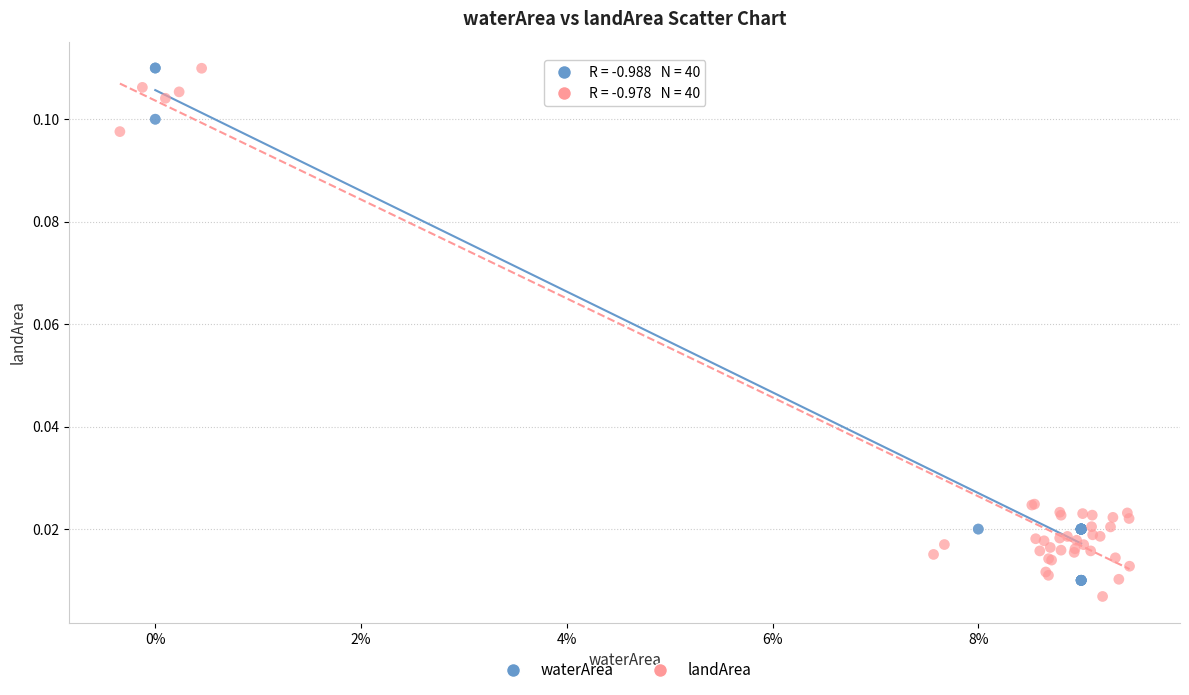

Which series has the largest Y range (max minus min)?

landArea